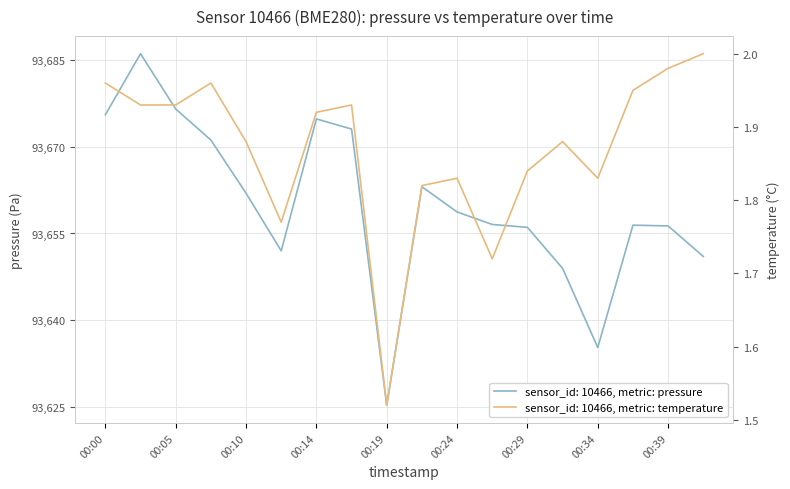

At how many categories does at least one series exceed 28953?

18